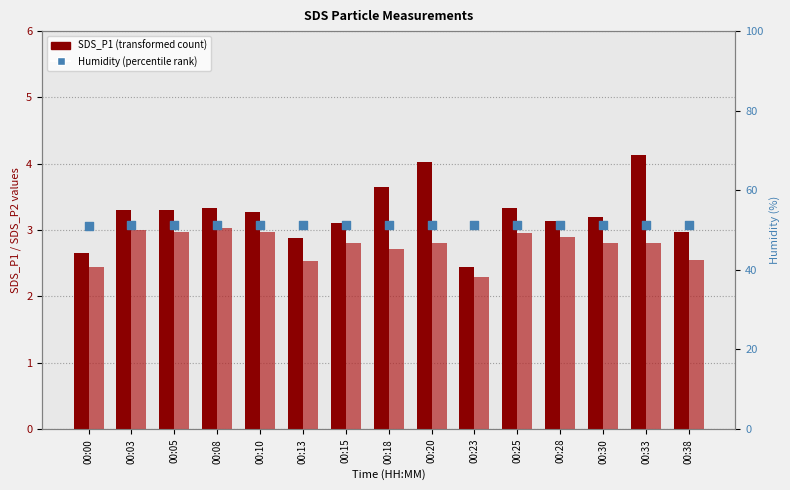

At how many categories does at least one series exceed 23?

15